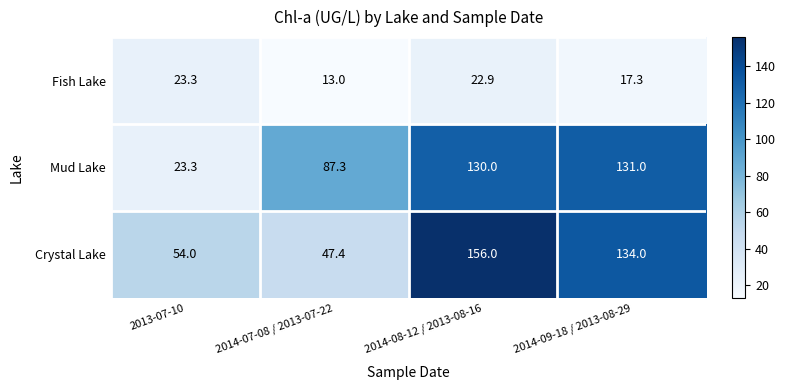

Which series has the widest spread of values?

Crystal Lake